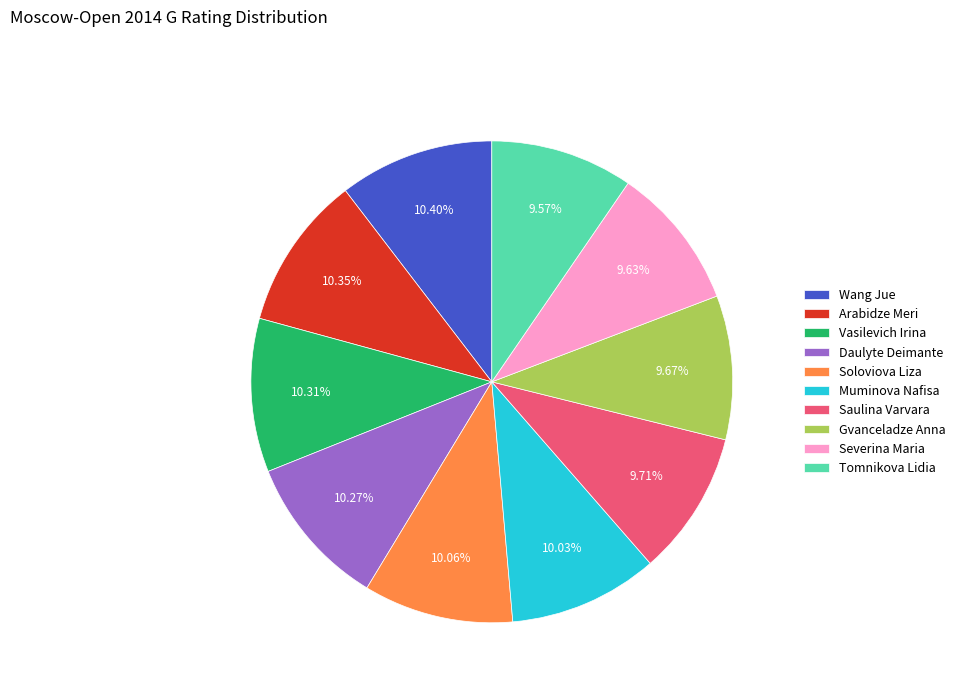

To the nearest percent, what is the difference between the largest and smallest slice percentages?

1%